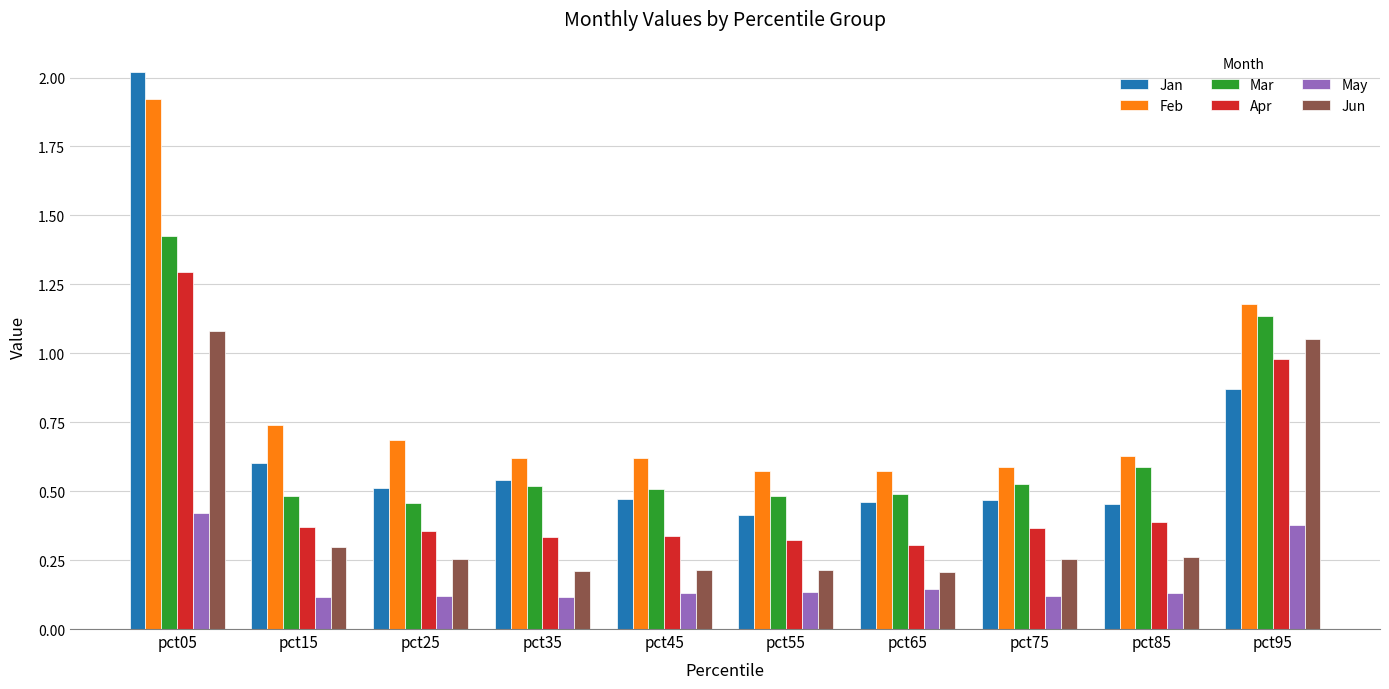

Count the Mar values in the range 0 to 1.

8